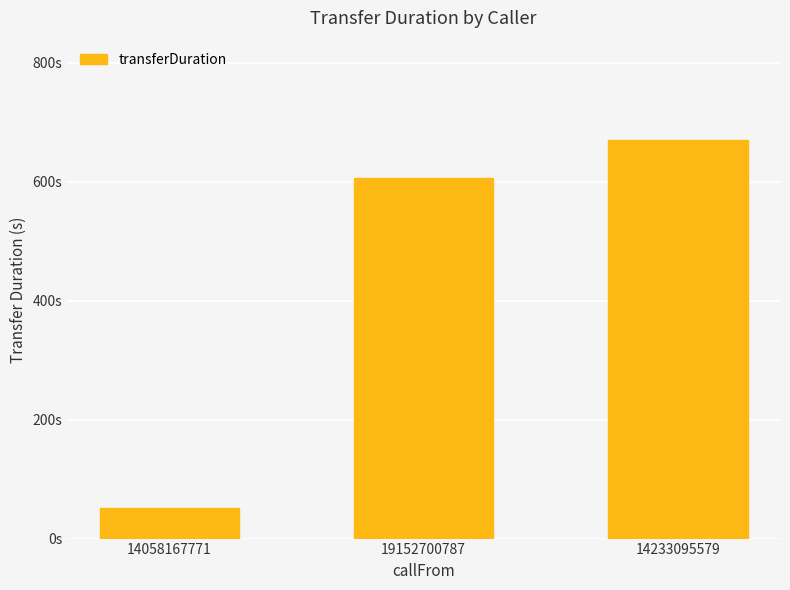

List the labels in order of value, largest first.

14233095579, 19152700787, 14058167771